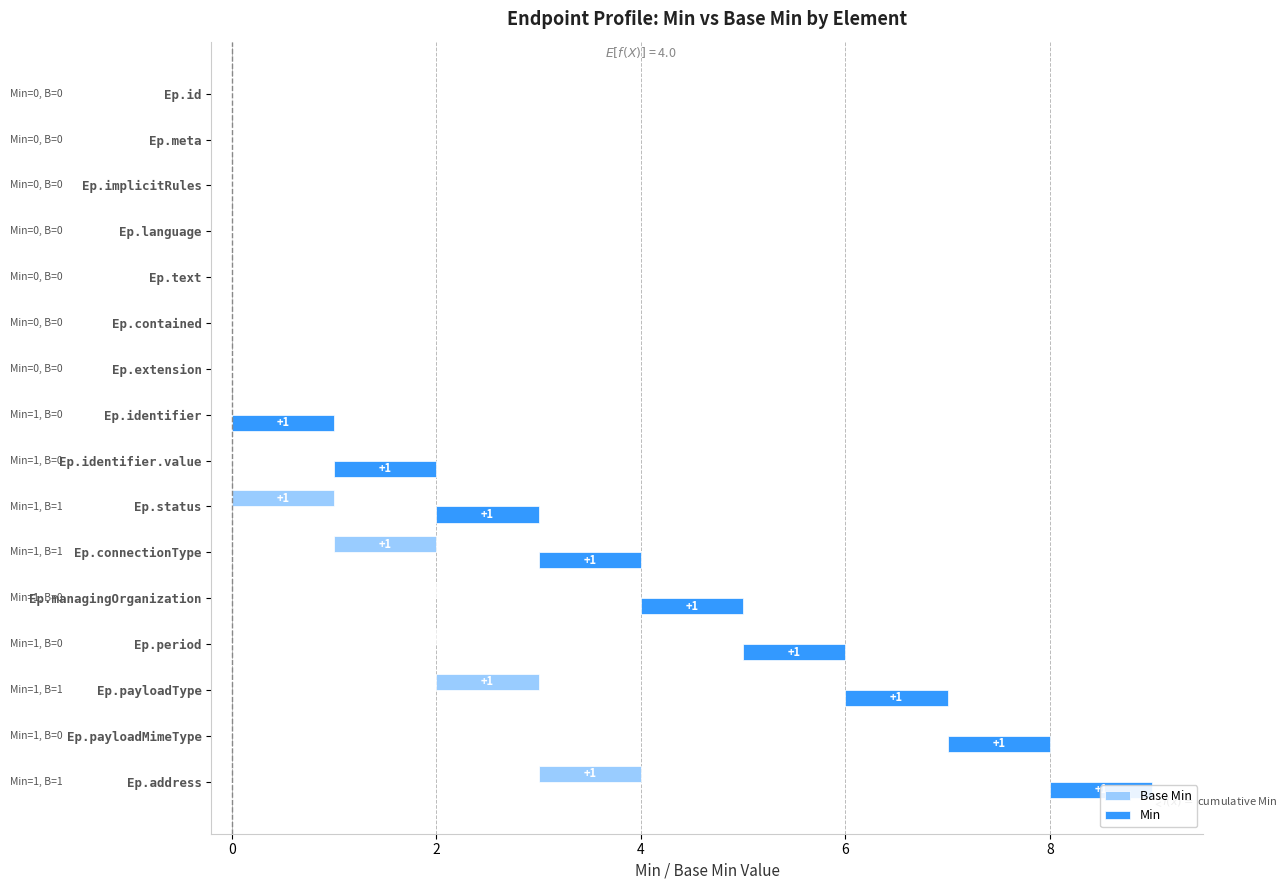

What is the difference between the second highest and minimum values in the Min series?

1